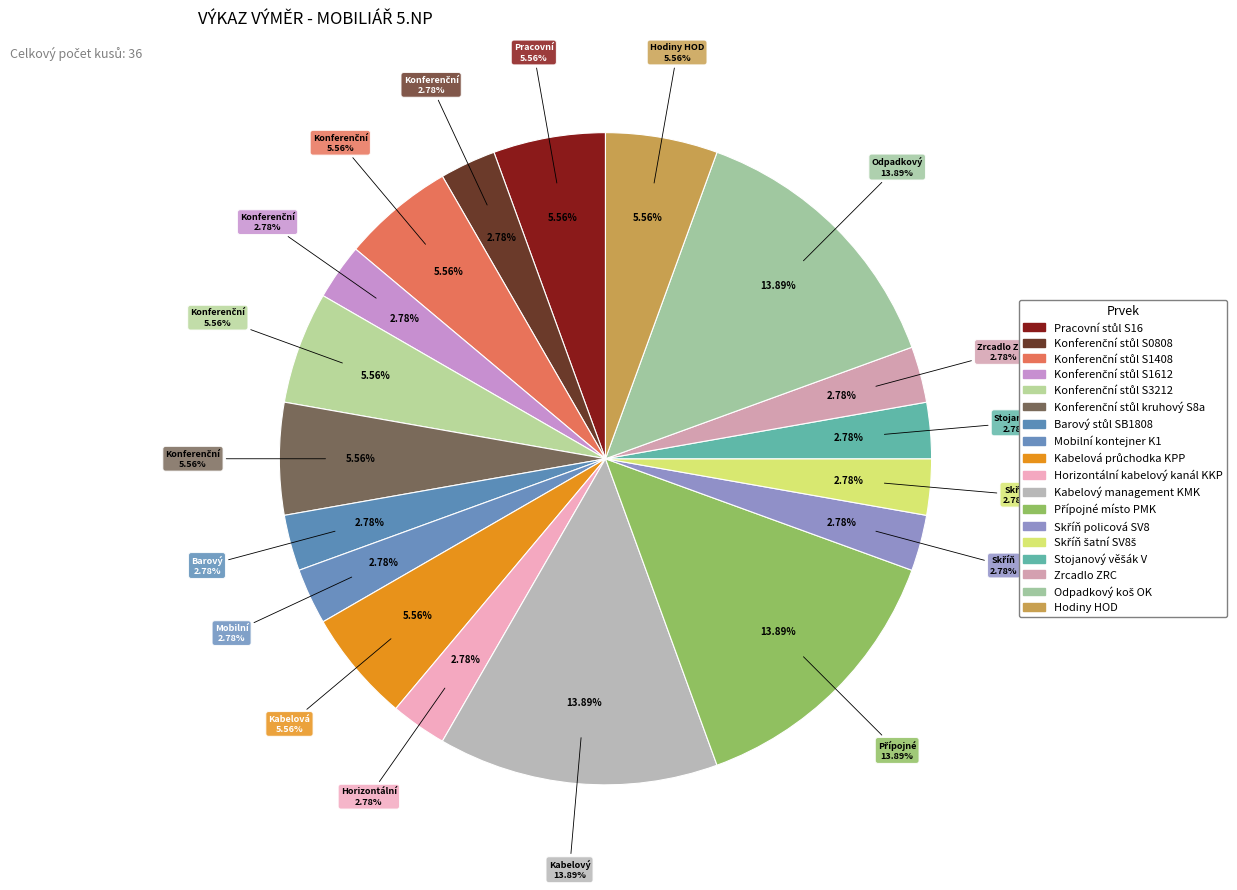

Is there a majority slice in this chart?

No